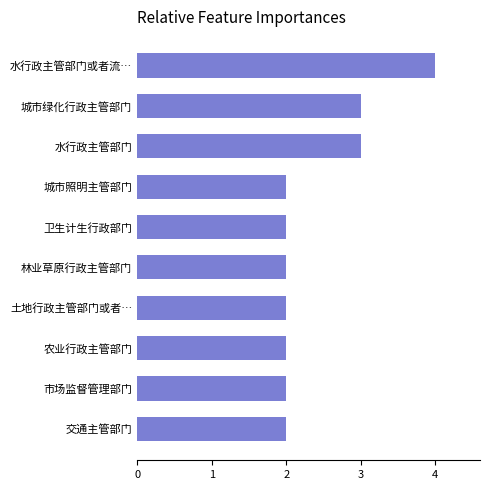

Reading top to bottom, extract all data points from this chart.

4	3	3	2	2	2	2	2	2	2